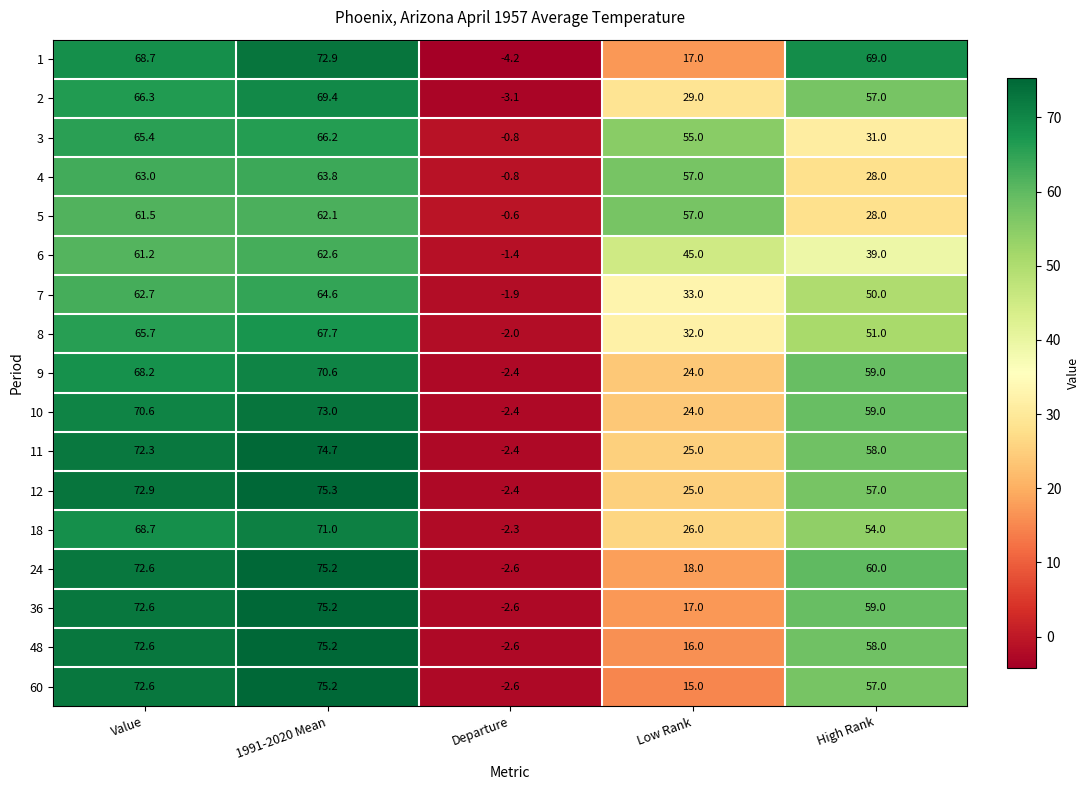

What is the lowest value of the 9 series?

-2.4